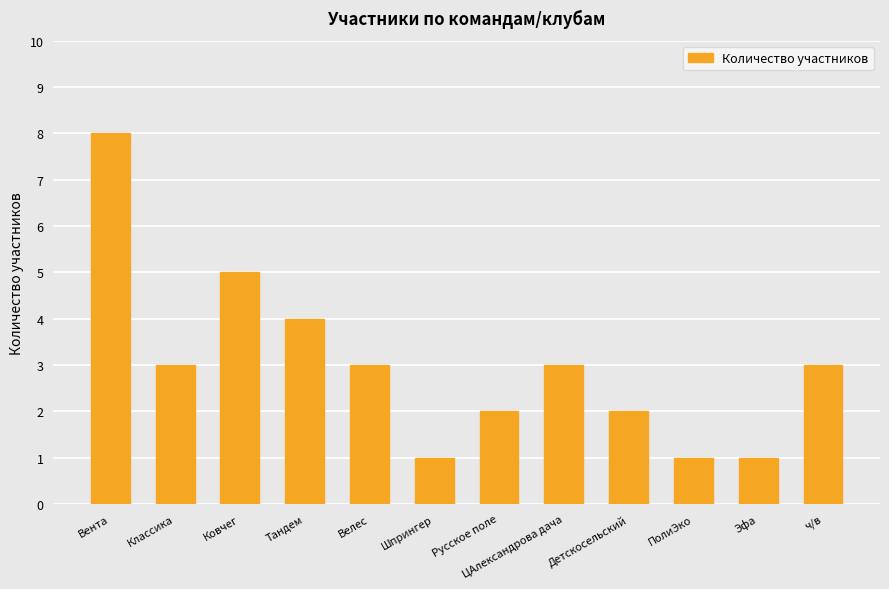

The value at Тандем is 4. True or false?

True